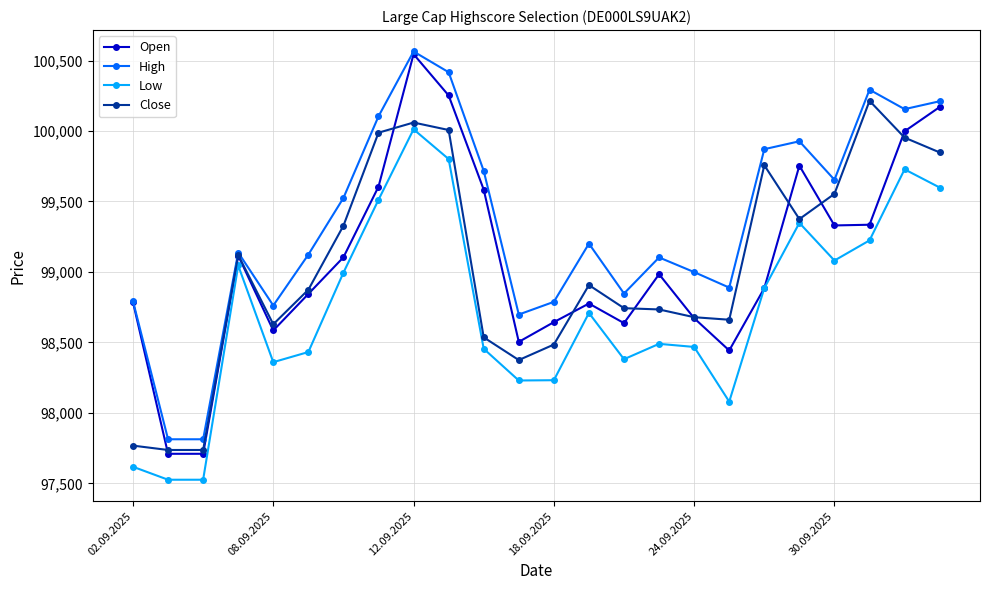

Which series has the widest spread of values?

Open